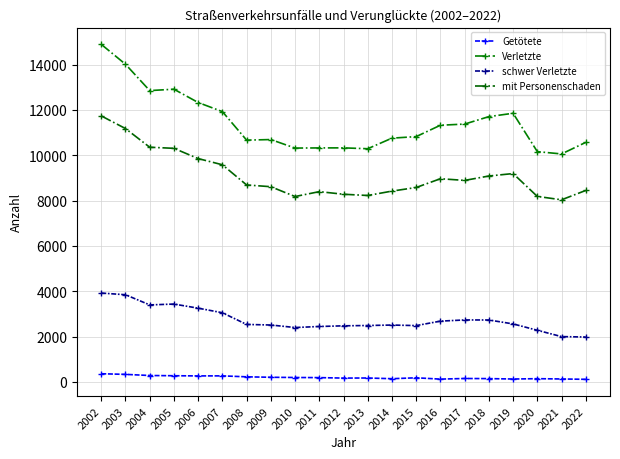

How many lines are shown in the chart?

4